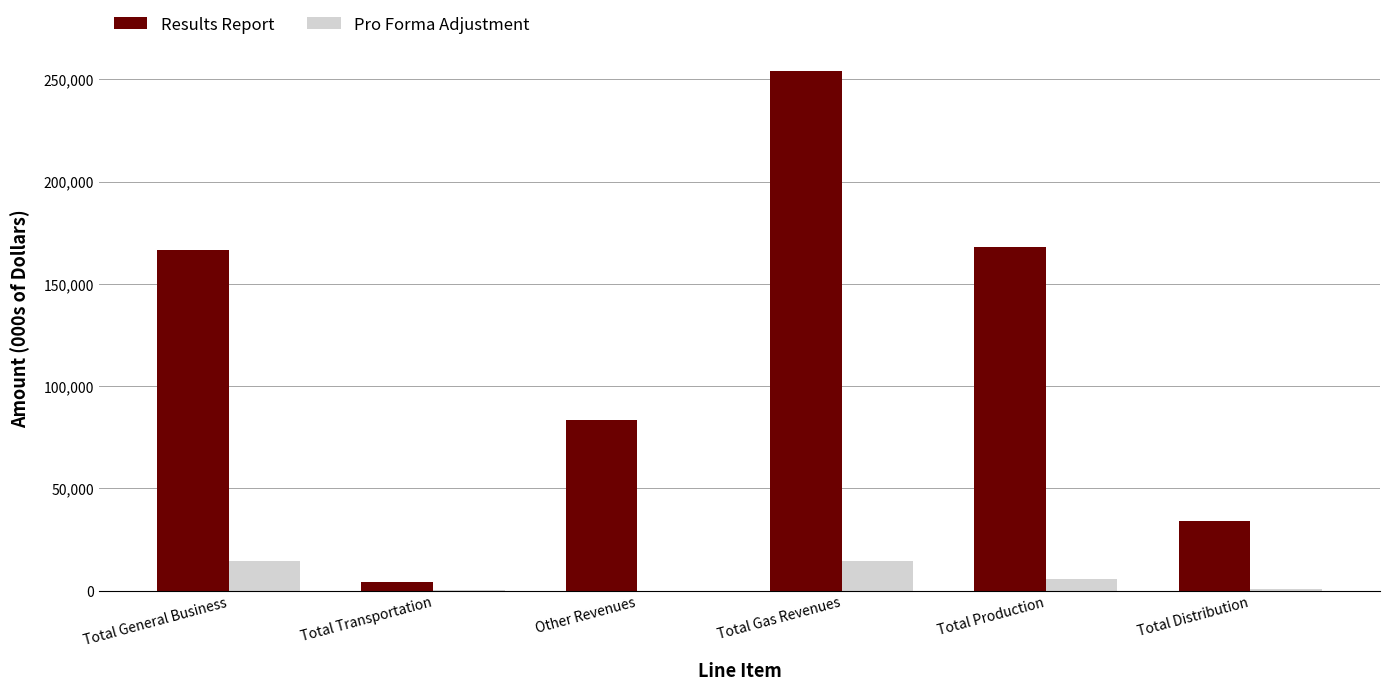

Between Total Transportation and Total Production, which series saw the biggest shift?

Results Report